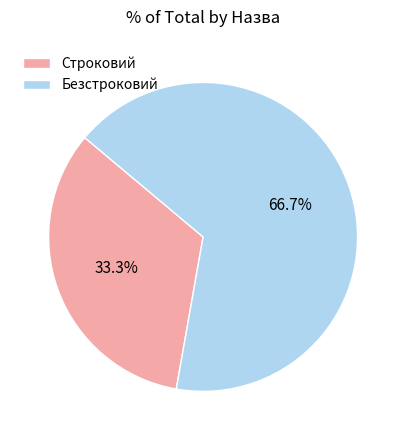

What portion of the pie excludes Строковий?

66.7%